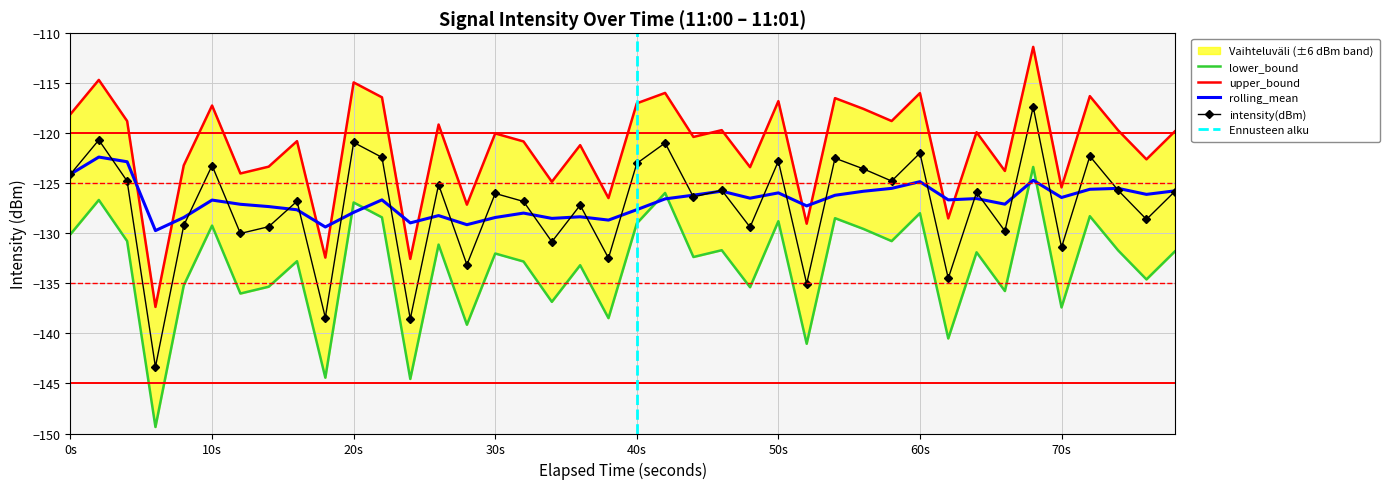

What is the lowest value of the rolling_mean series?

-129.7